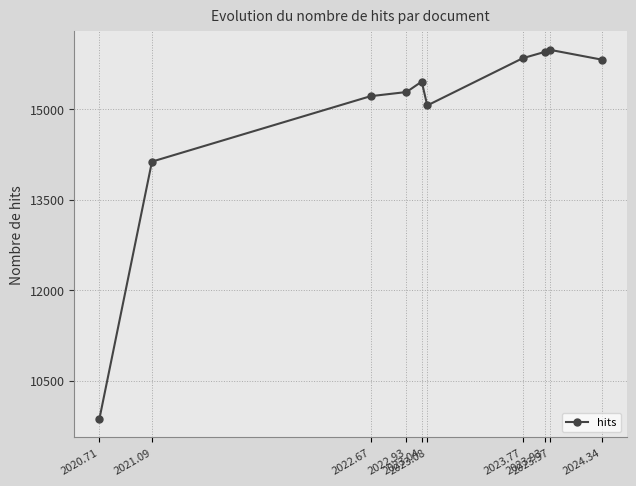

At which category does the chart reach its minimum across all series?

2020.71